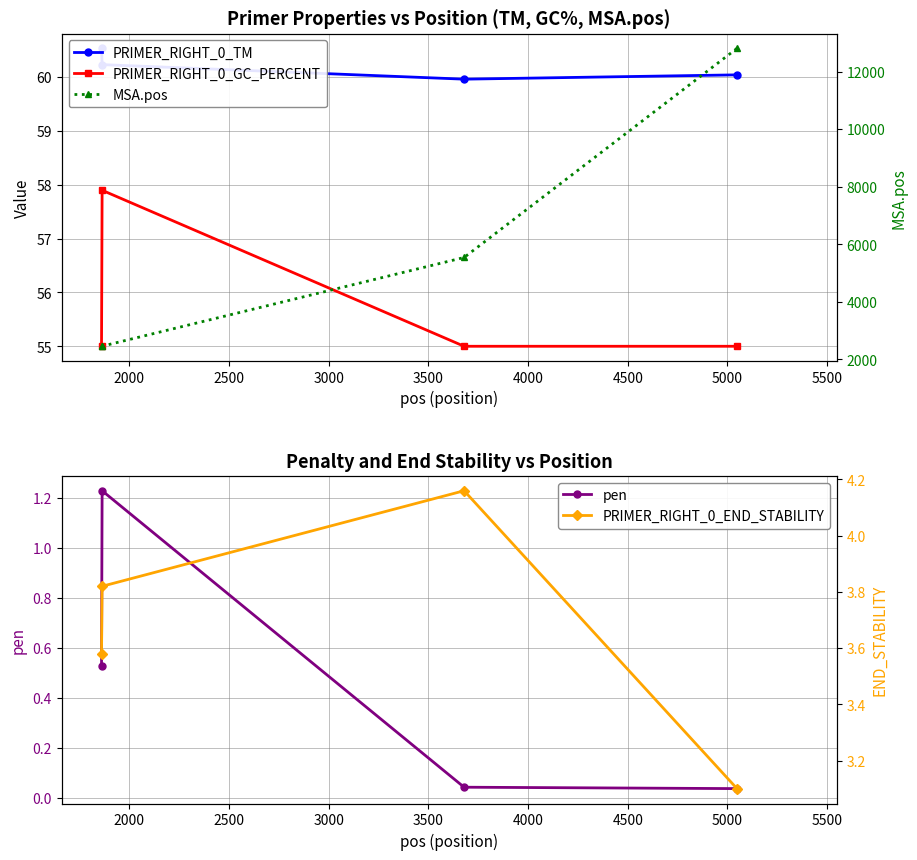

How many interior local peaks does the pen series have?

1